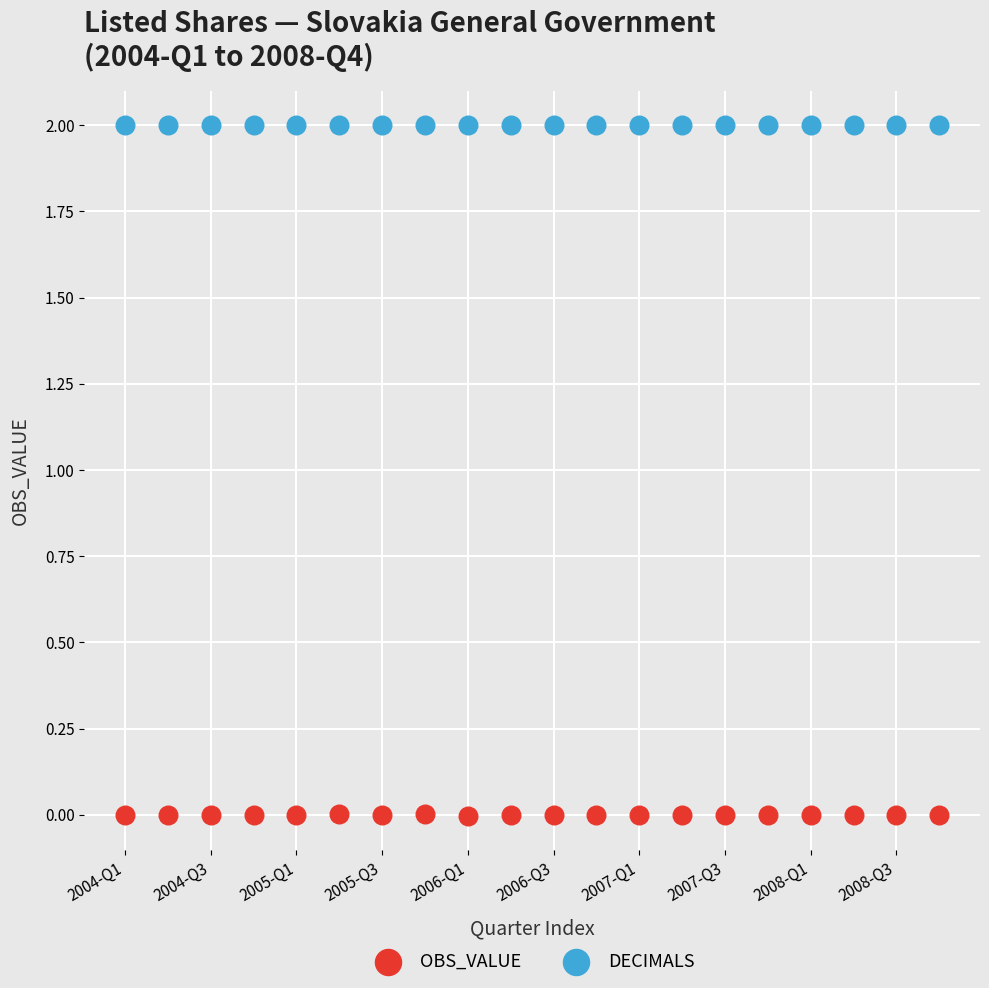

What are all the series names shown in the legend?

OBS_VALUE, DECIMALS